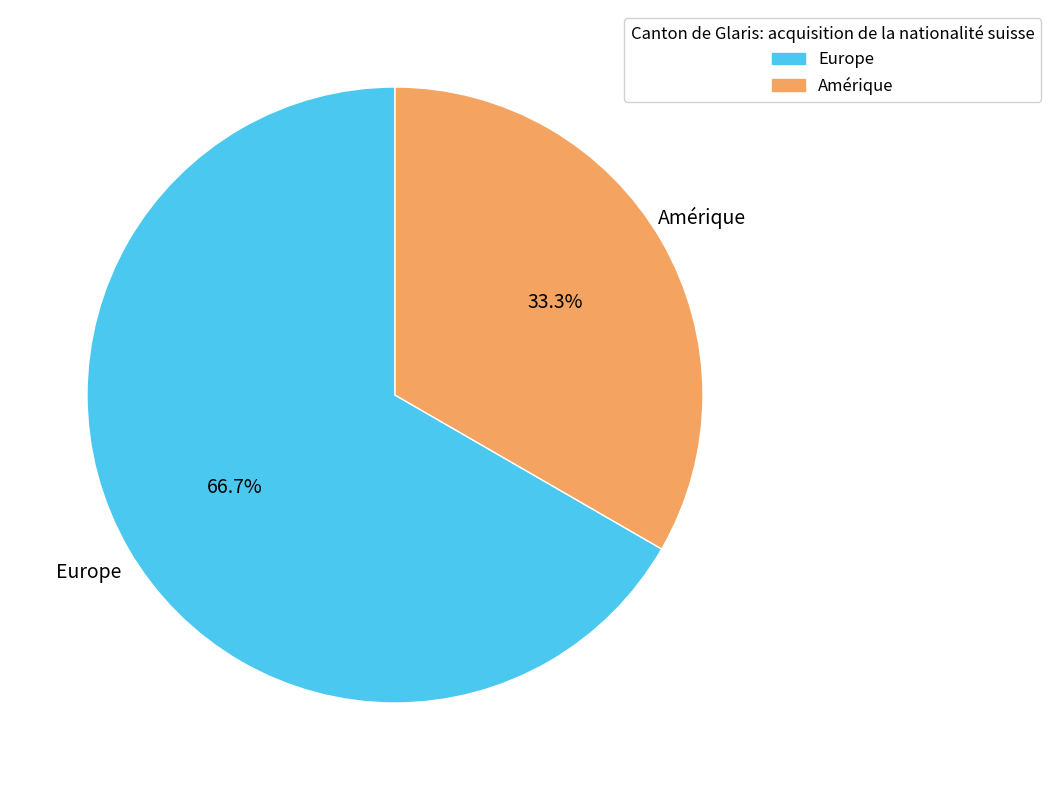

What is the smallest slice in the pie chart?

Amérique